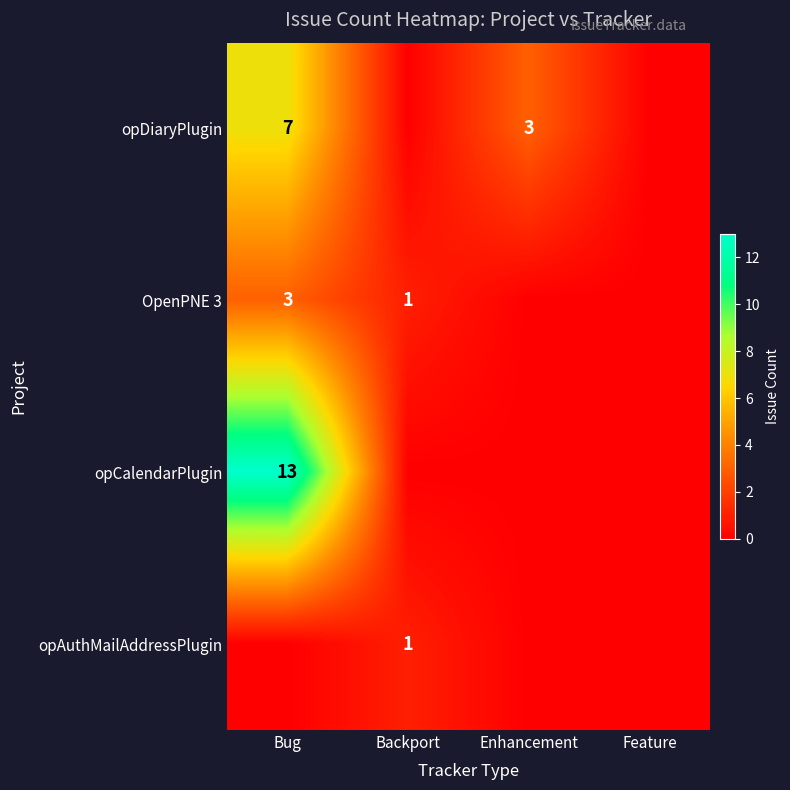

True or false: opDiaryPlugin has a value of 5 at Enhancement.

False